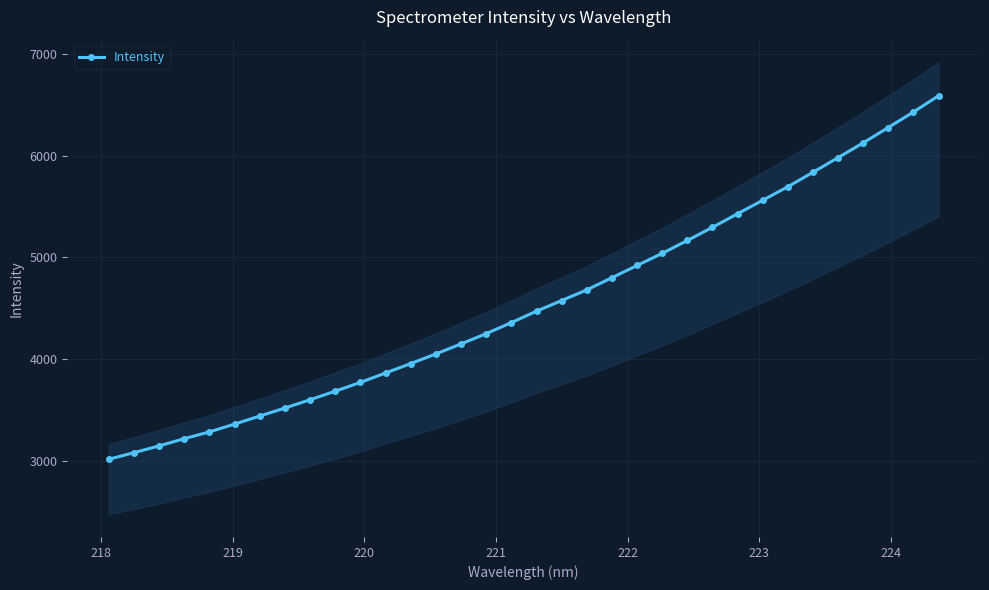

What is the minimum value for Intensity?

3013.5